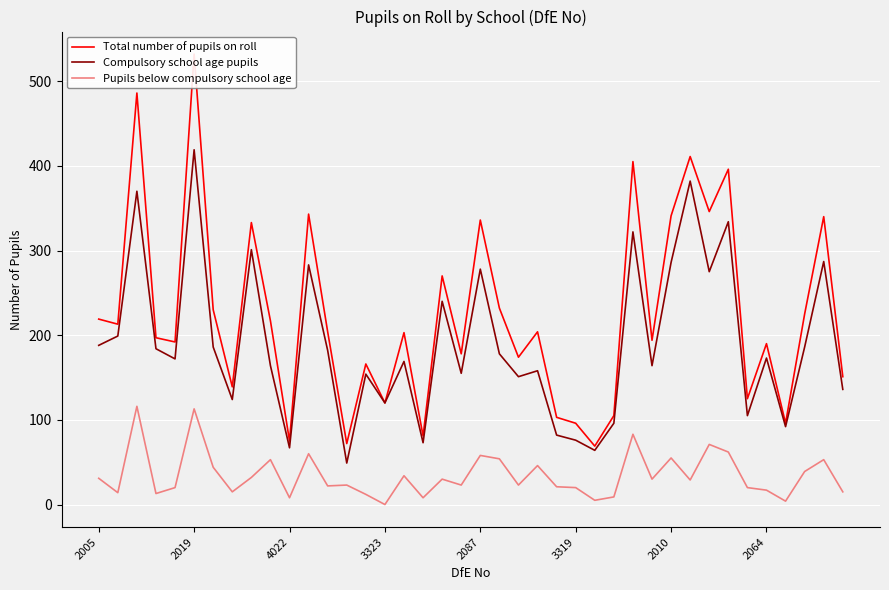

What is the minimum value for Compulsory school age pupils?

49